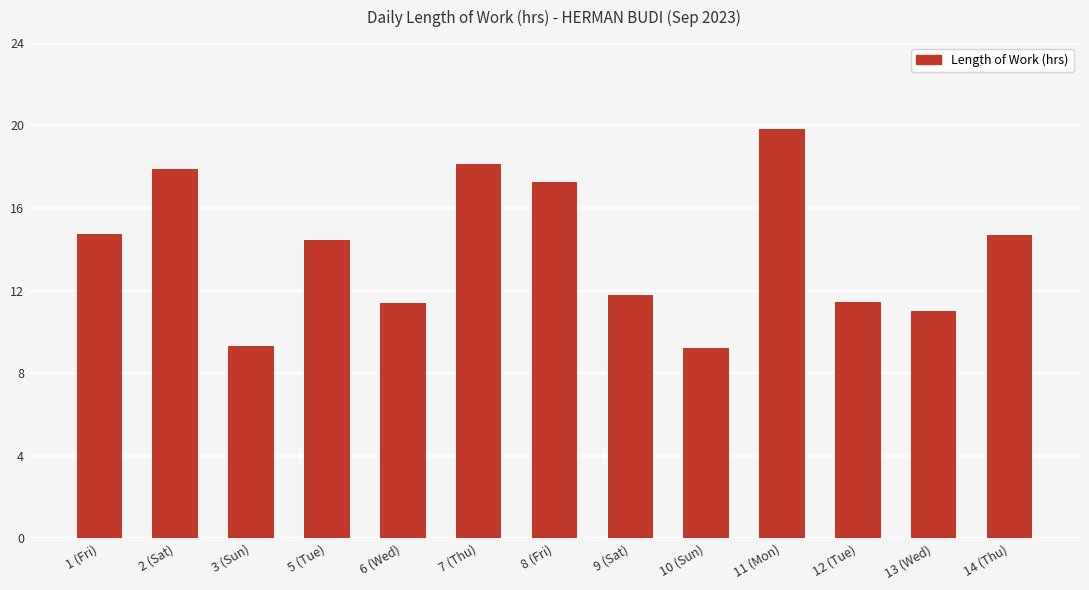

What is the ratio of the value at 7 (Thu) to the value at 14 (Thu)?

1.2